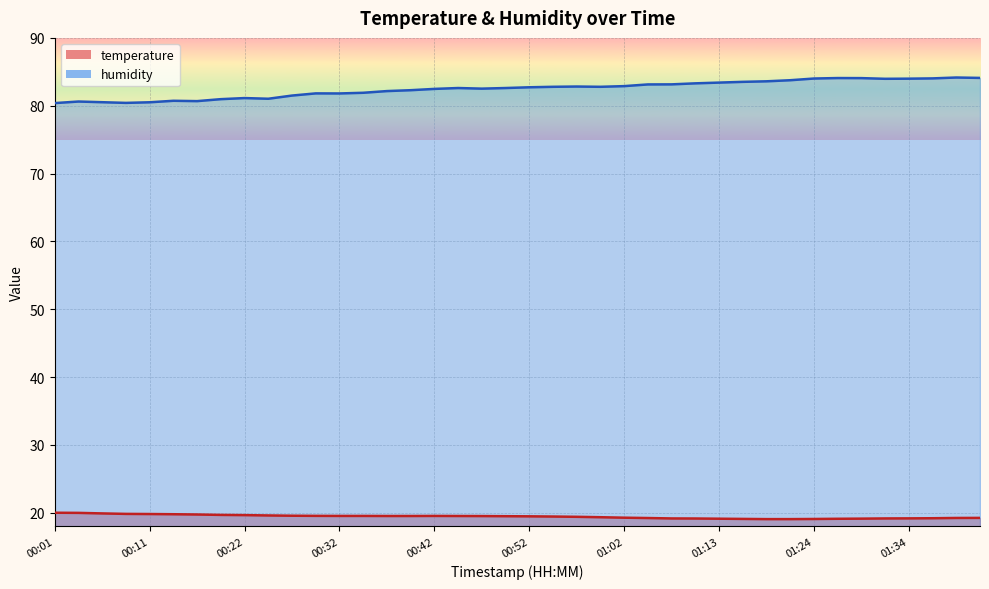

True or false: temperature and humidity intersect in this chart.

False